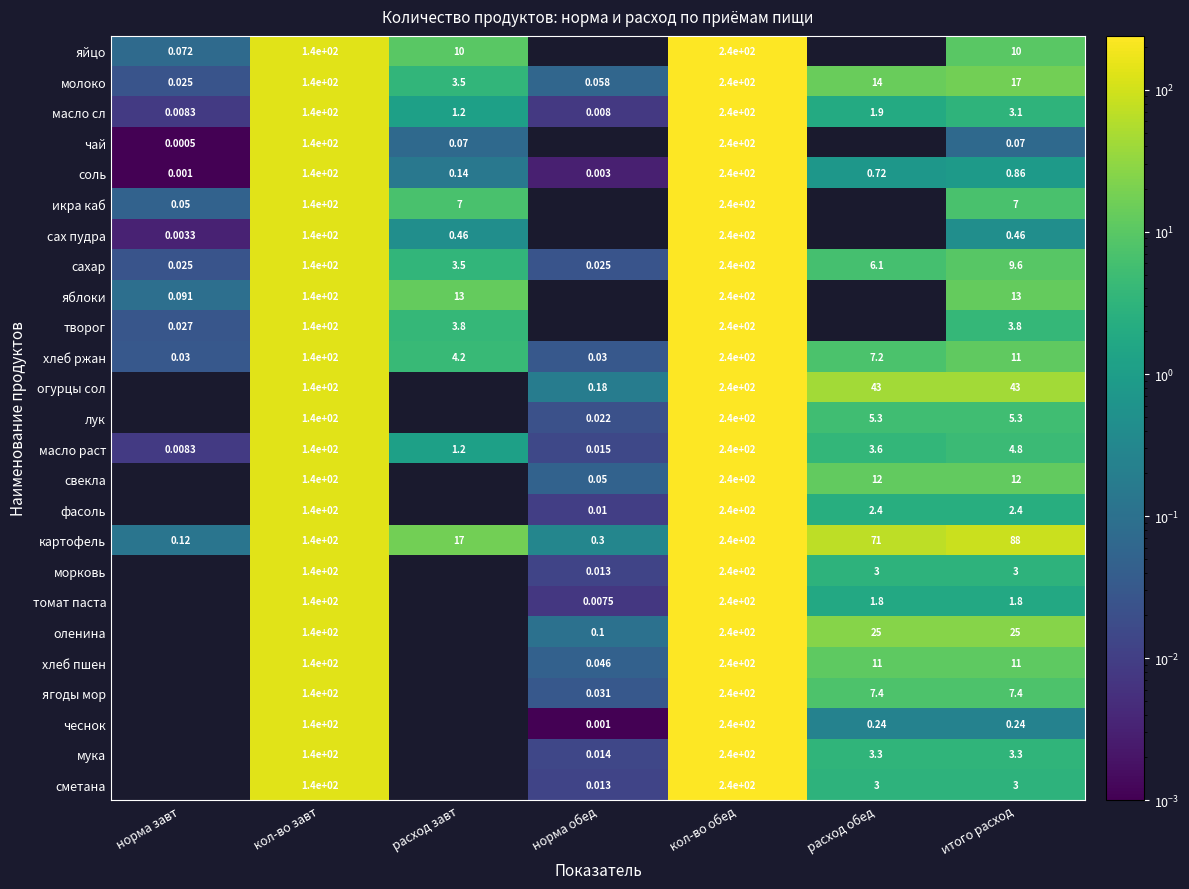

Where is соль nearest to the value 120?

кол-во завт